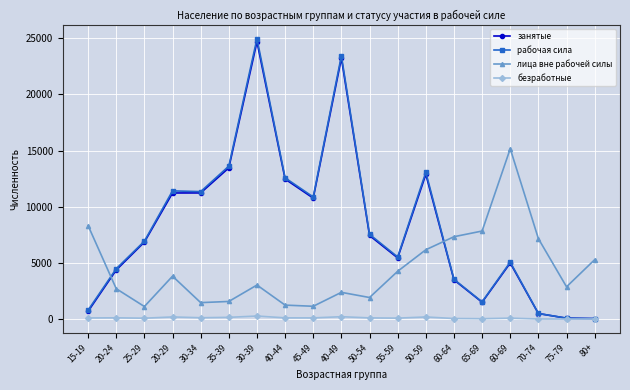

List the series in order of their peak value, highest first.

рабочая сила, занятые, лица вне рабочей силы, безработные